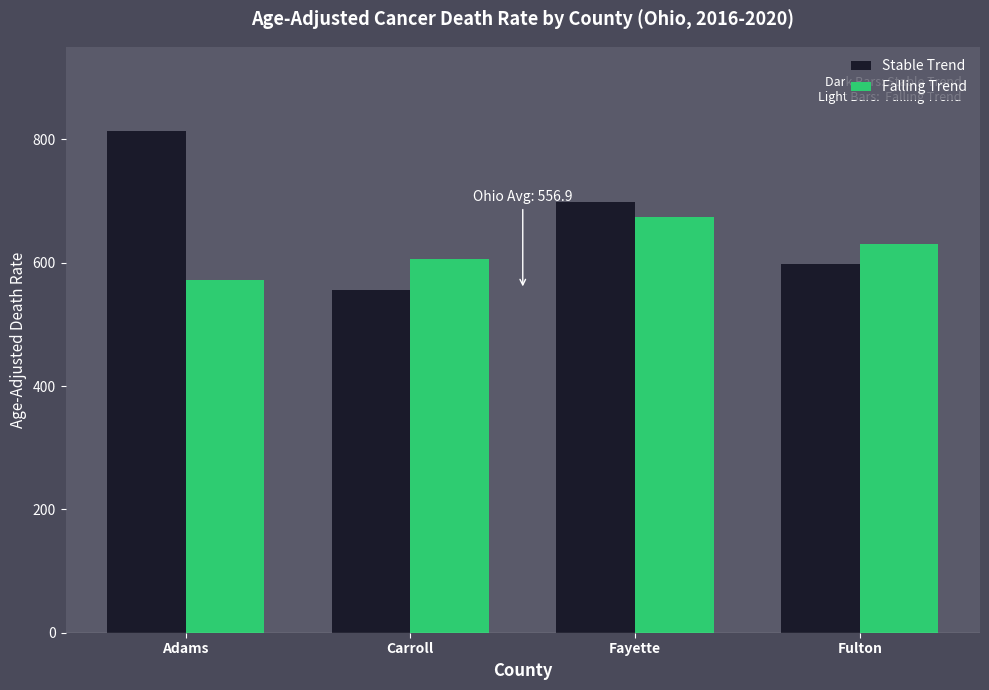

What is the spread (max minus min) of values at Fayette?

23.3